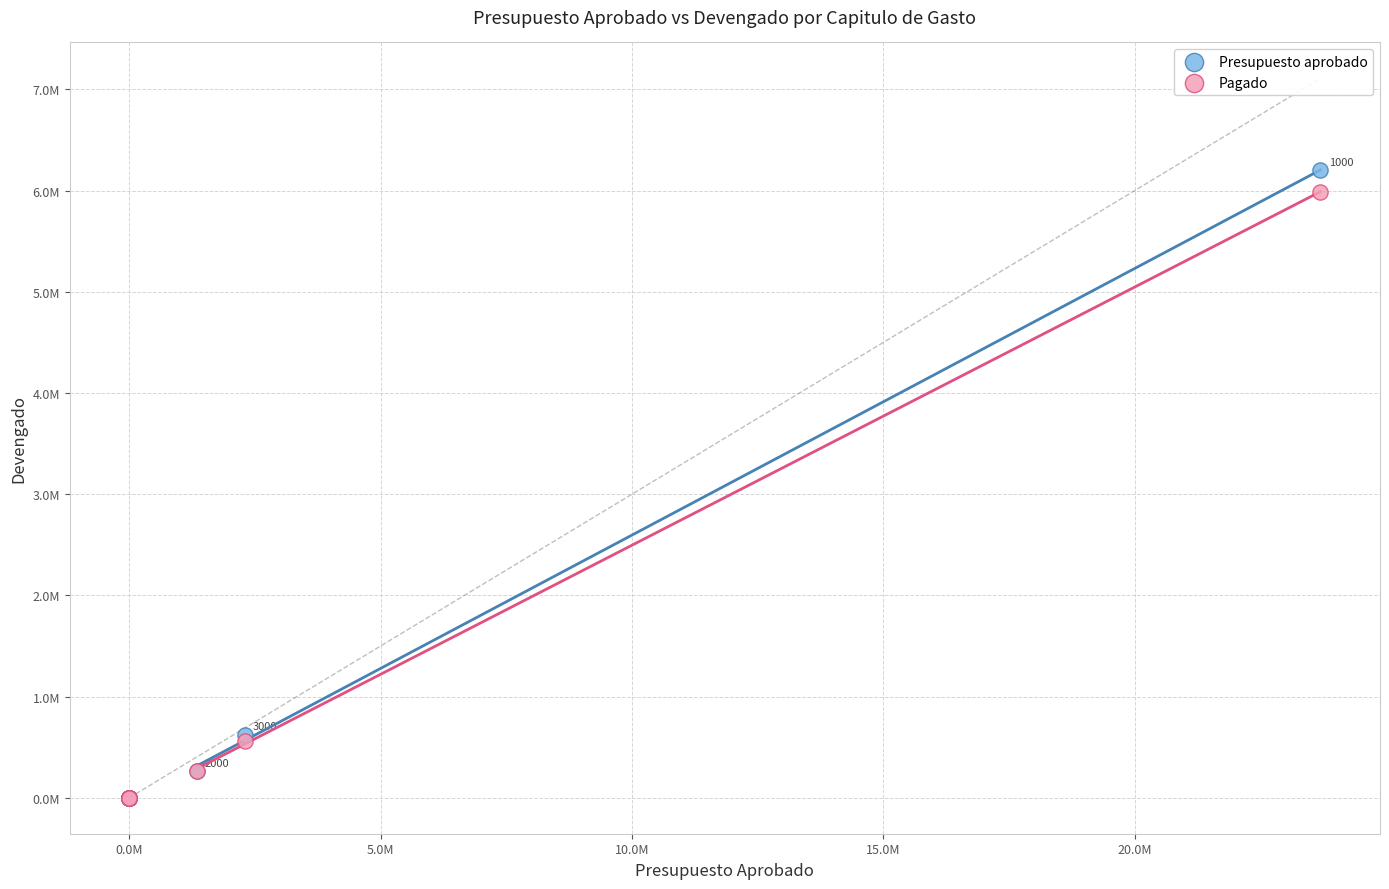

Which series has the largest Y range (max minus min)?

Presupuesto aprobado